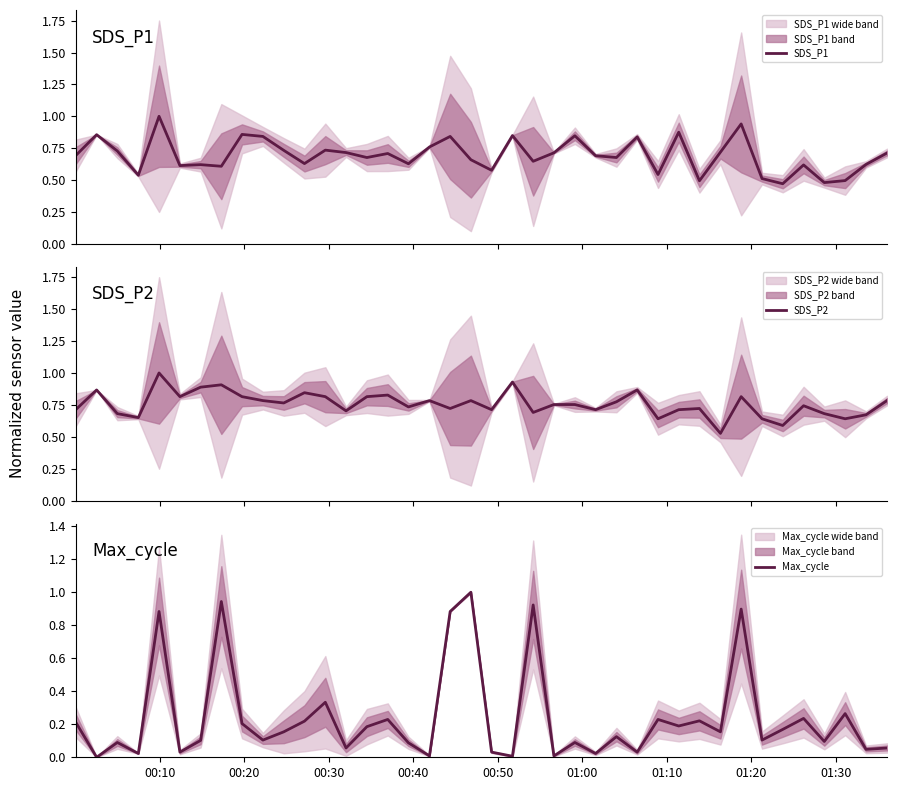

What is the maximum value for SDS_P1?

1.0